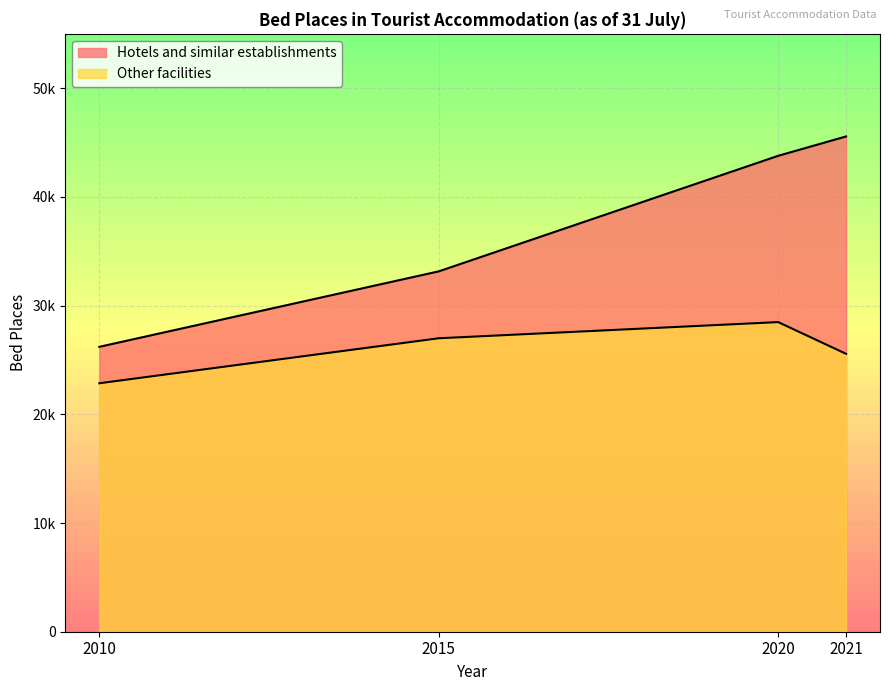

True or false: Hotels and similar establishments and Other facilities cross at least once.

False